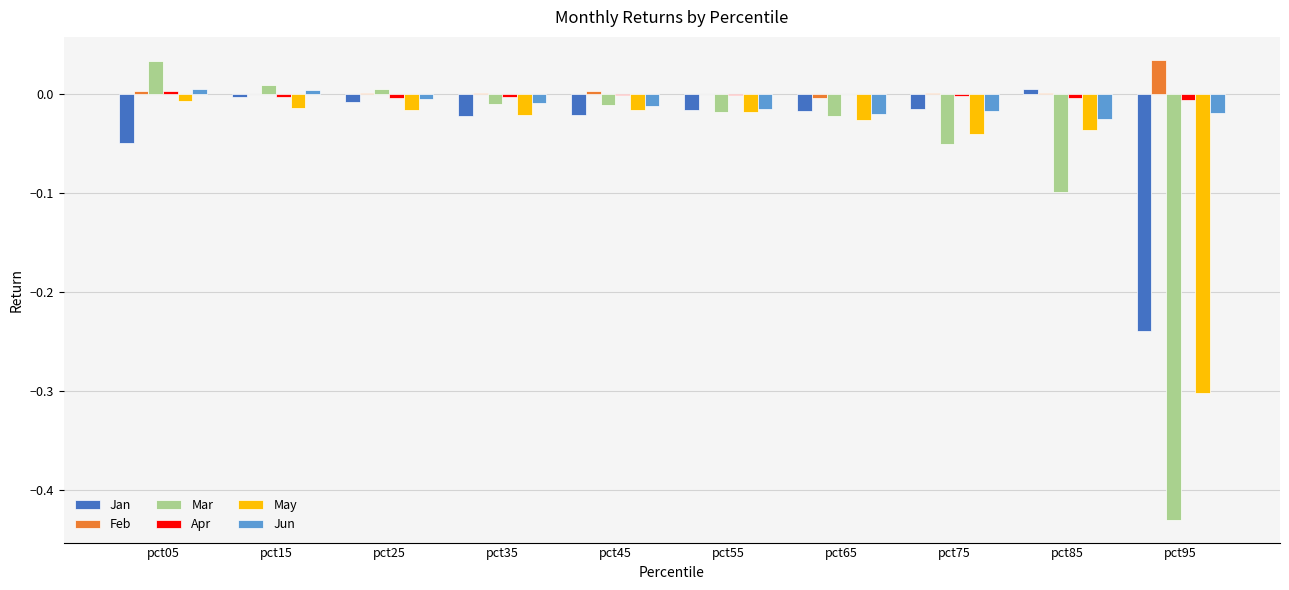

What are all the series names shown in the legend?

Jan, Feb, Mar, Apr, May, Jun